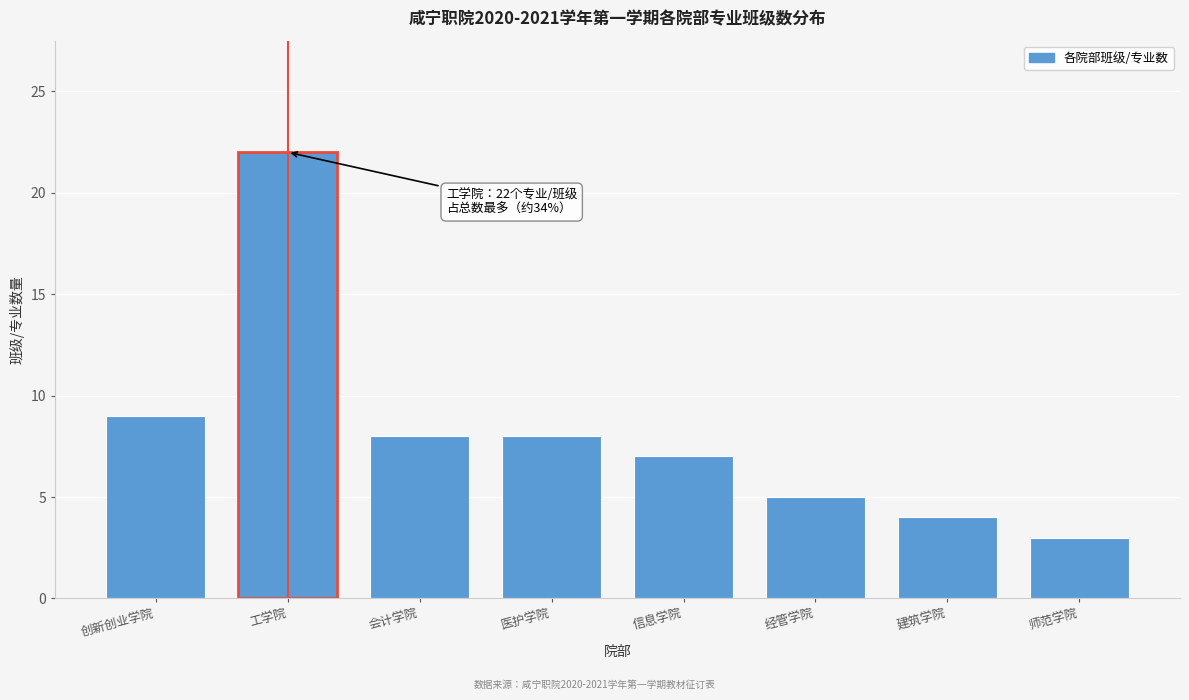

Reading right to left, what are all the values shown in this chart?

师范学院=3	建筑学院=4	经管学院=5	信息学院=7	医护学院=8	会计学院=8	工学院=22	创新创业学院=9